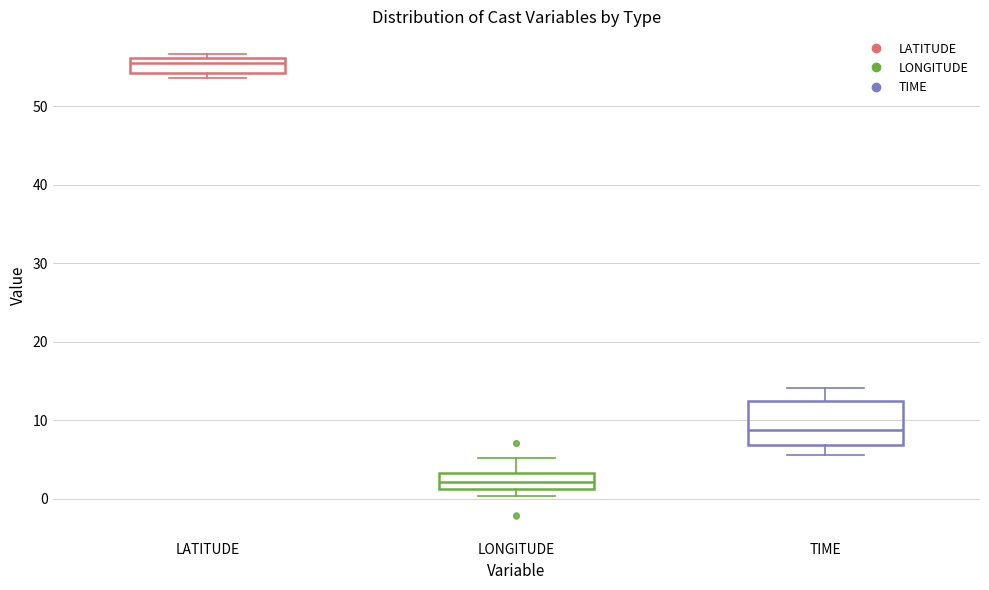

Where is the lower edge of the box for LONGITUDE on the y-axis? The values are not printed on the chart, so give them approximately, as read against the axis.

1